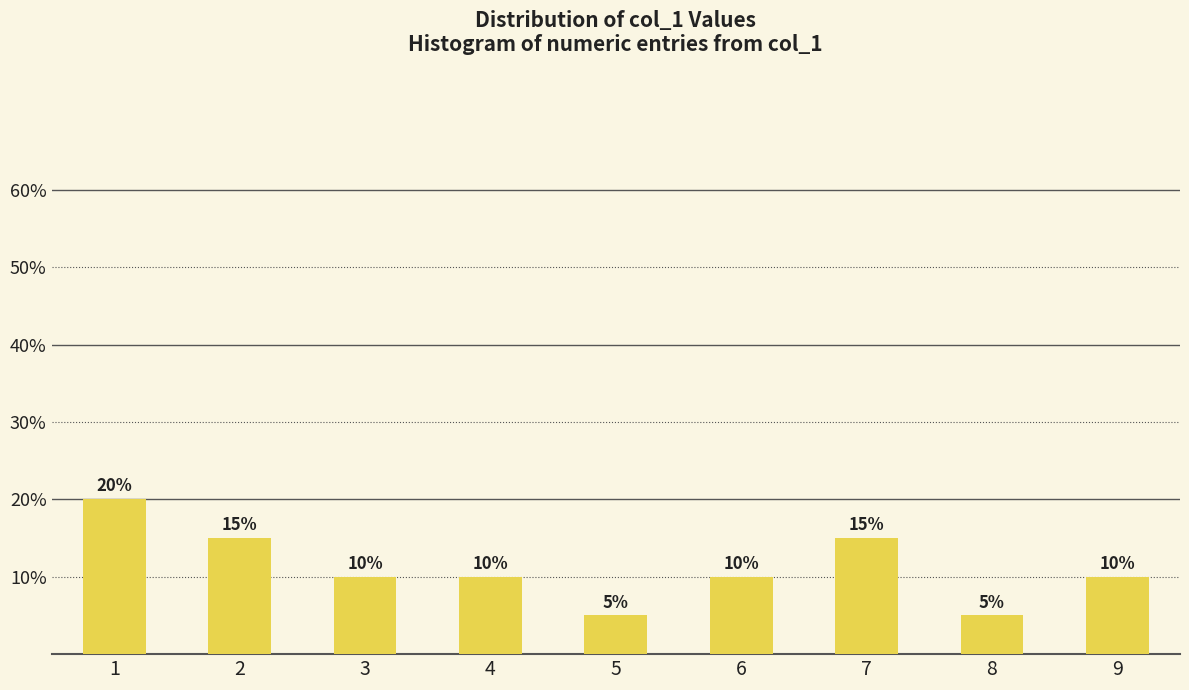

Reading left to right, transcribe all the data shown in this chart.

1=20	2=15	3=10	4=10	5=5	6=10	7=15	8=5	9=10